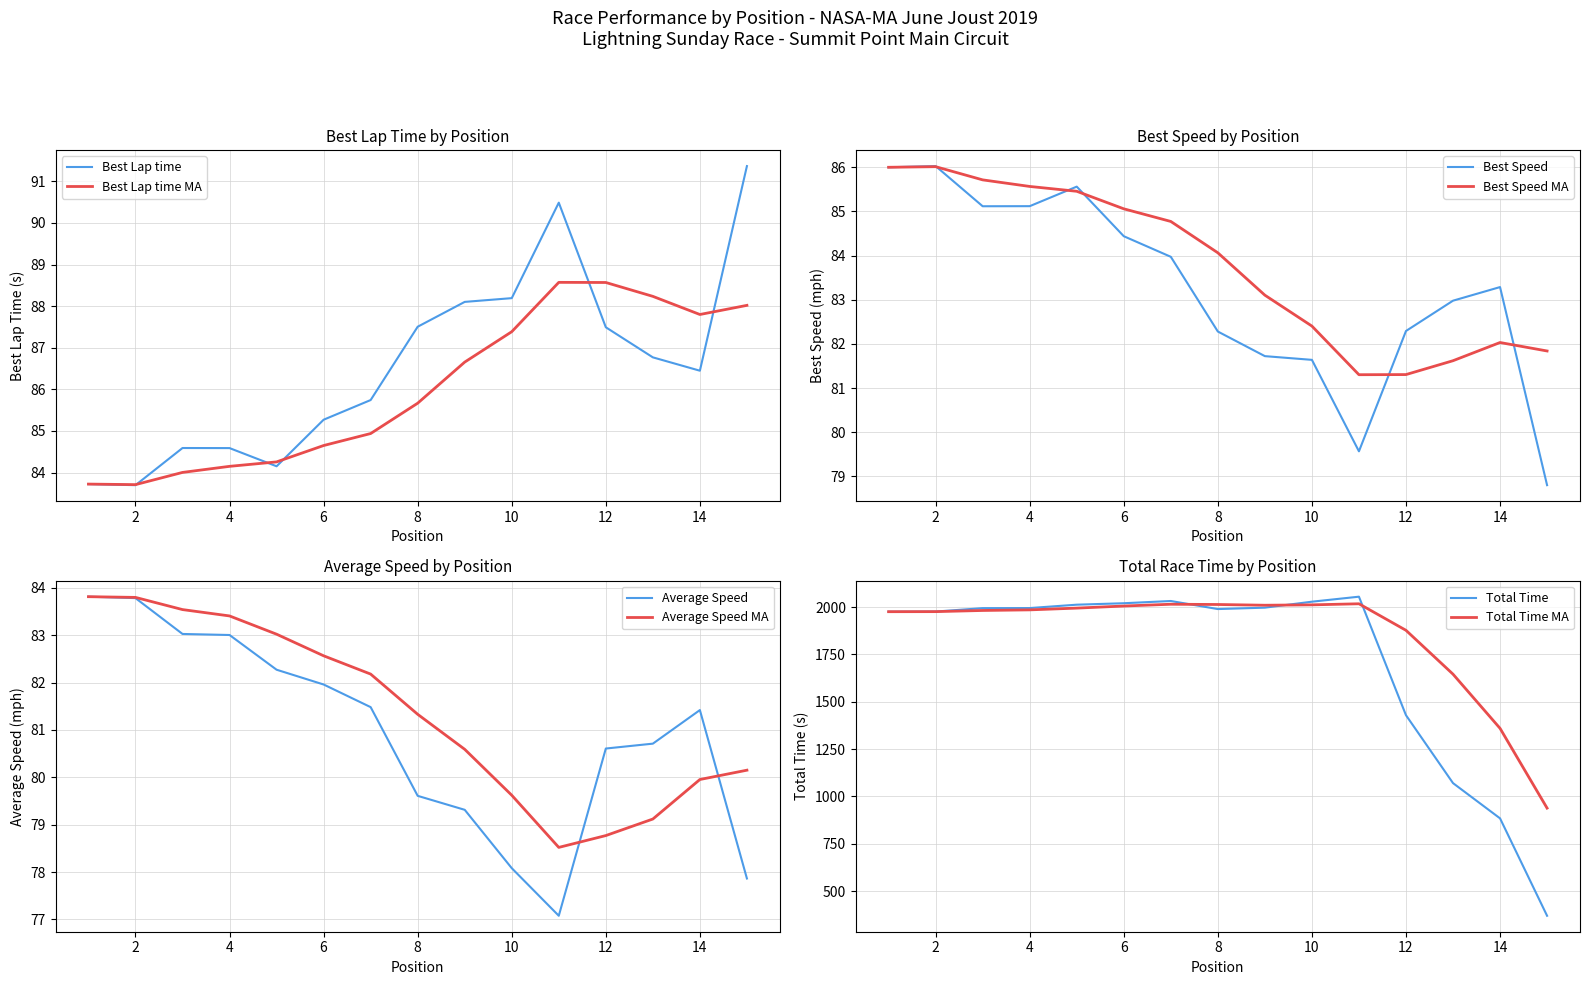

What is the difference between the maximum and minimum values in the Best Speed series?

7.2